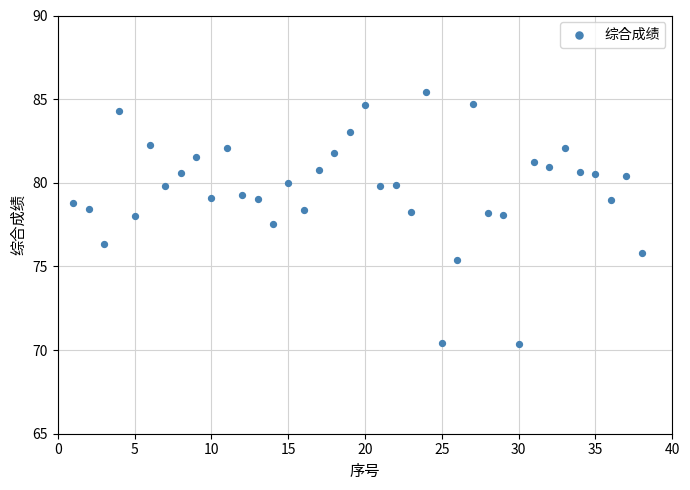

What is the range of Y values (max minus min)?

15.1